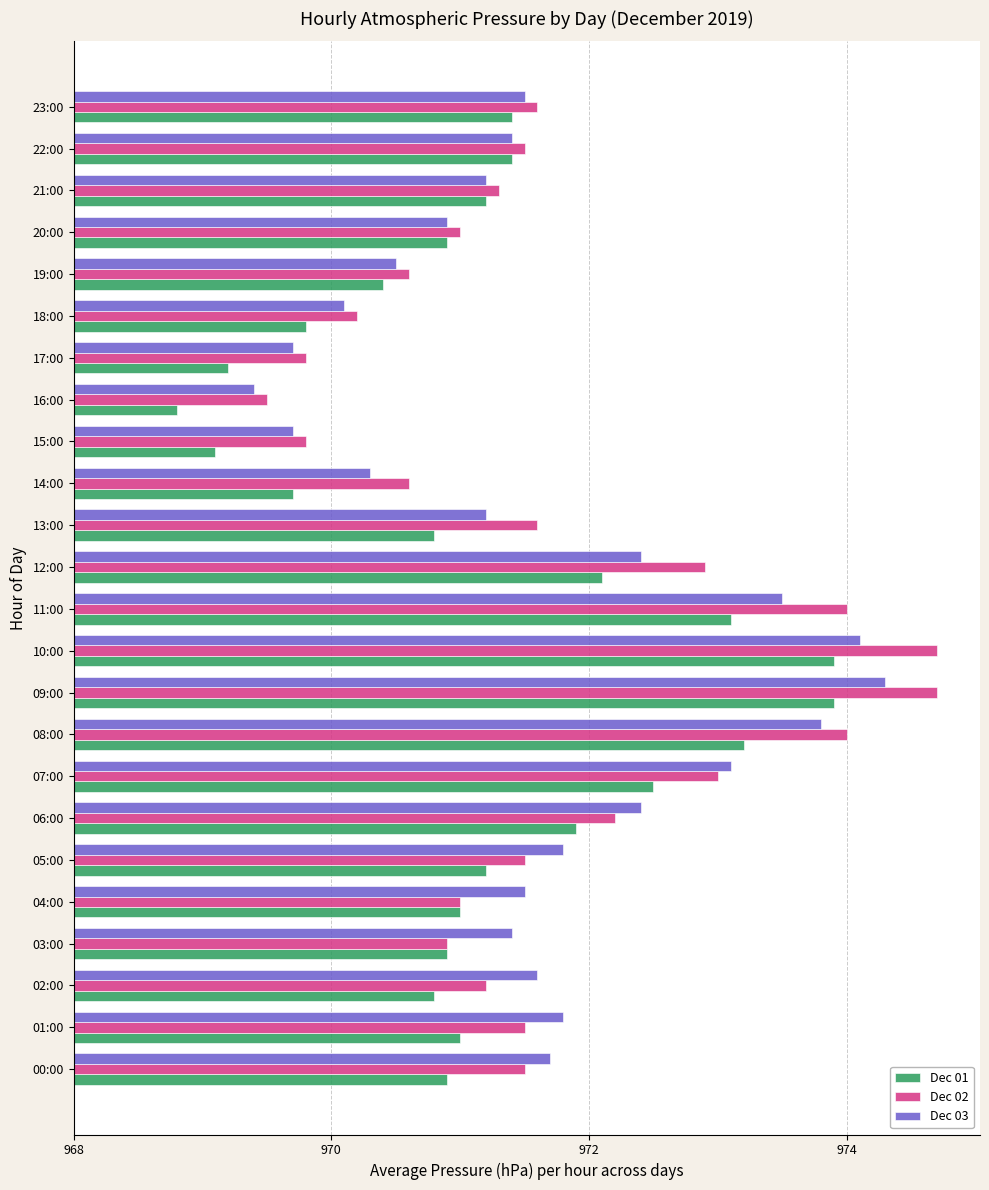

Which series has the widest spread of values?

Dec 02